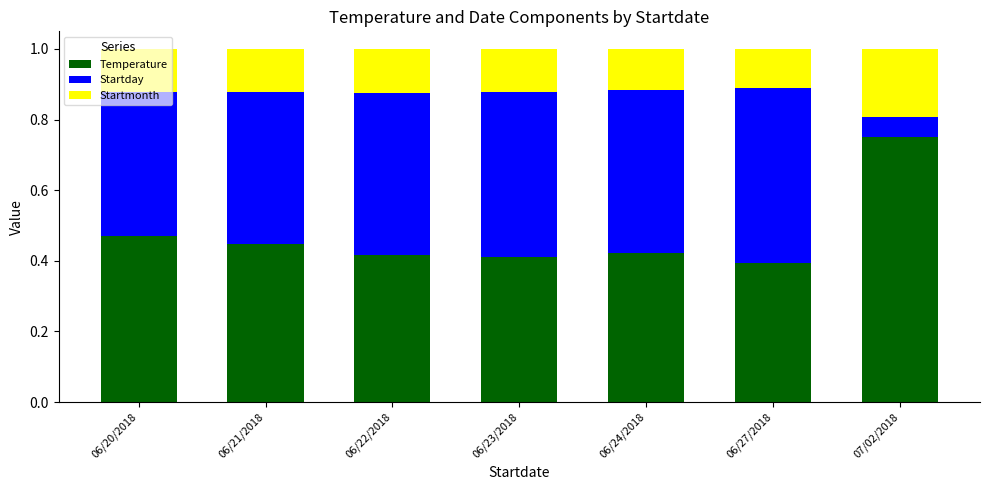

How many bars are there in total?

7